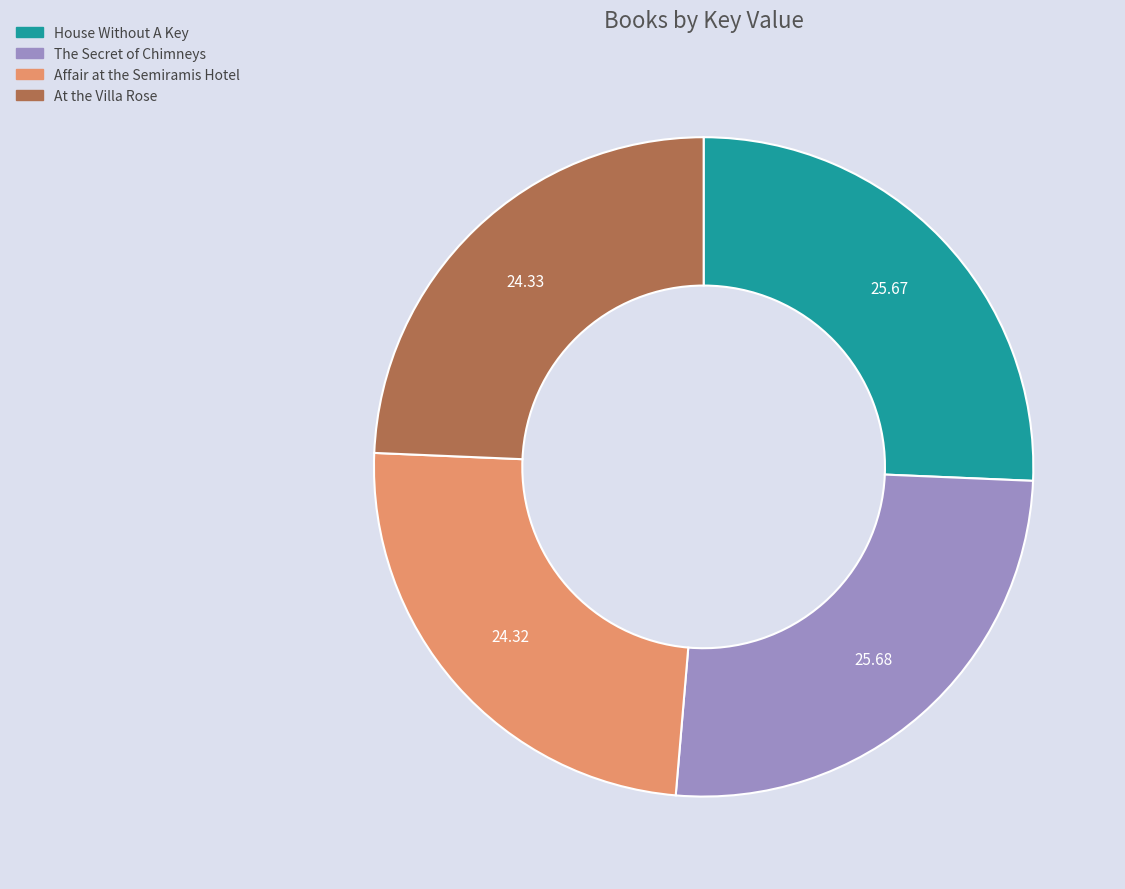

True or false: Affair at the Semiramis Hotel accounts for 24% of the total.

True